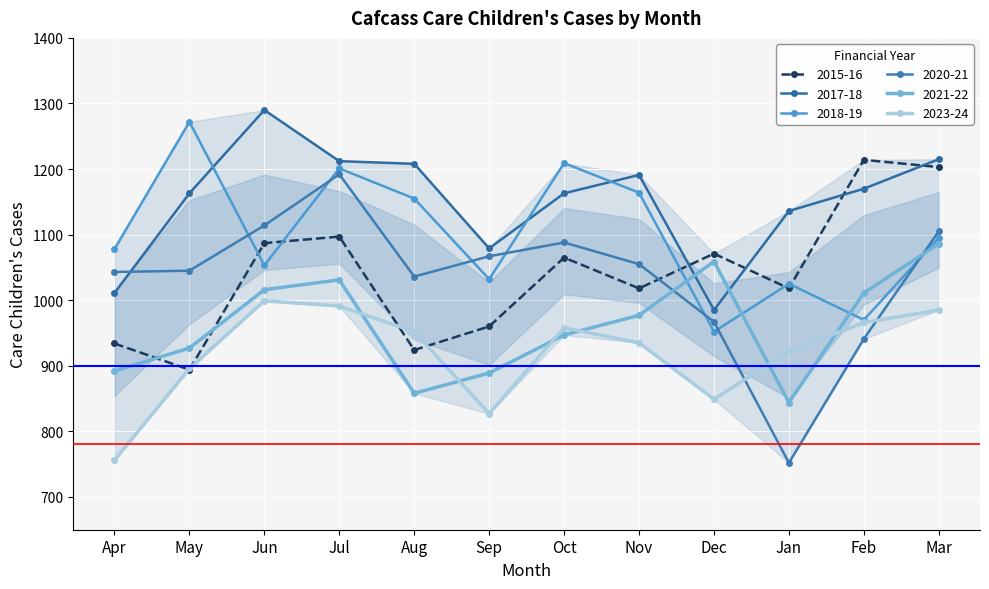

Reading left to right, extract all data points from this chart.

2015-16: 934	894	1087	1097	924	960	1065	1018	1071	1018	1214	1203
2017-18: 1011	1163	1290	1212	1208	1079	1163	1191	985	1136	1170	1215
2018-19: 1078	1272	1053	1201	1155	1032	1209	1164	952	1025	970	1095
2020-21: 1043	1045	1114	1192	1036	1067	1088	1055	967	752	941	1105
2021-22: 892	927	1016	1031	858	889	947	977	1059	844	1011	1086
2023-24: 756	896	999	991	952	827	958	935	849	922	966	985